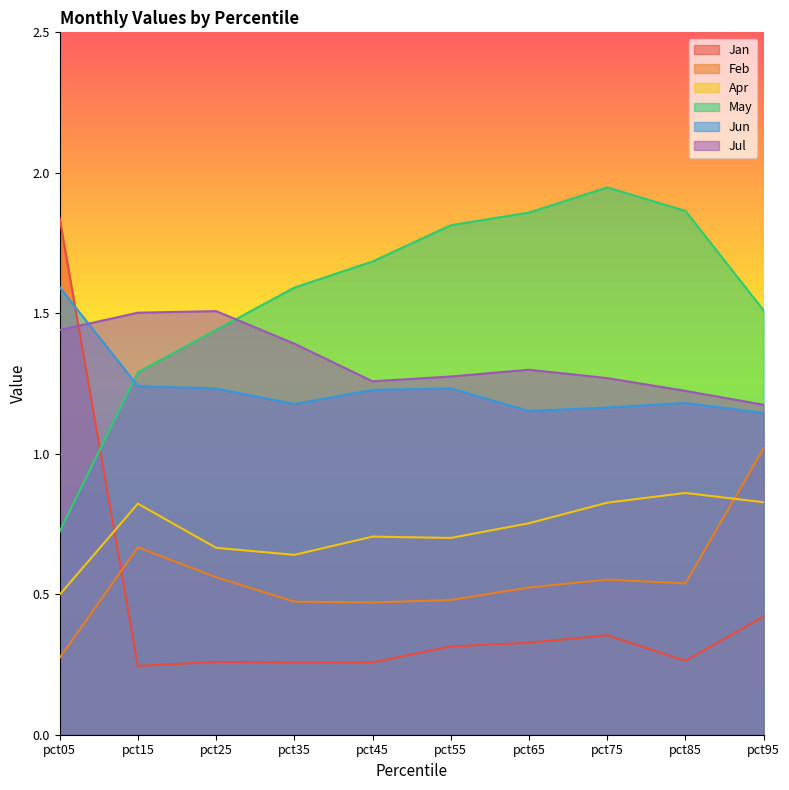

Is it true that Apr equals 0.6 at pct75?

False